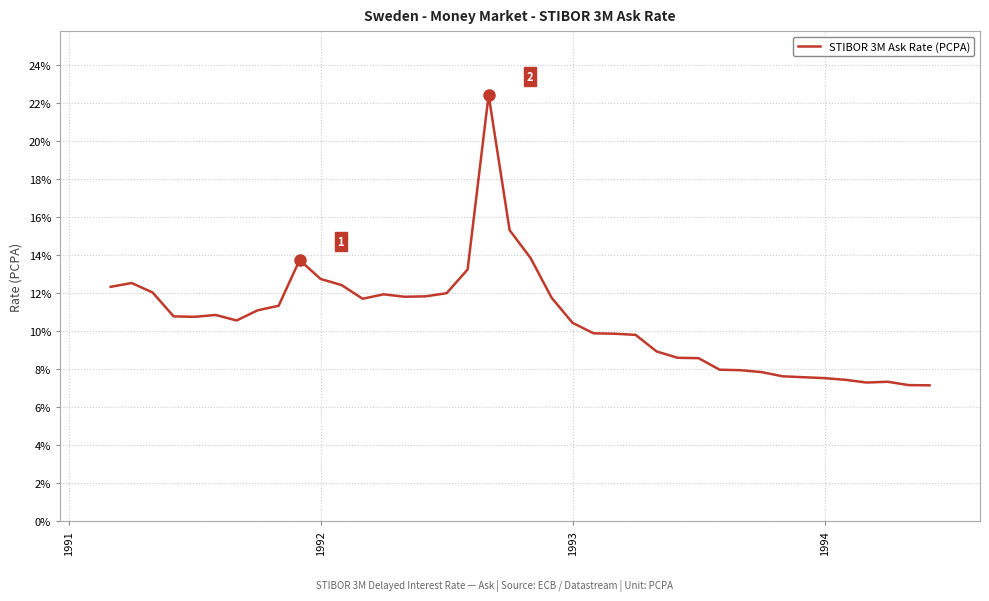

What is the greatest value displayed?

22.4